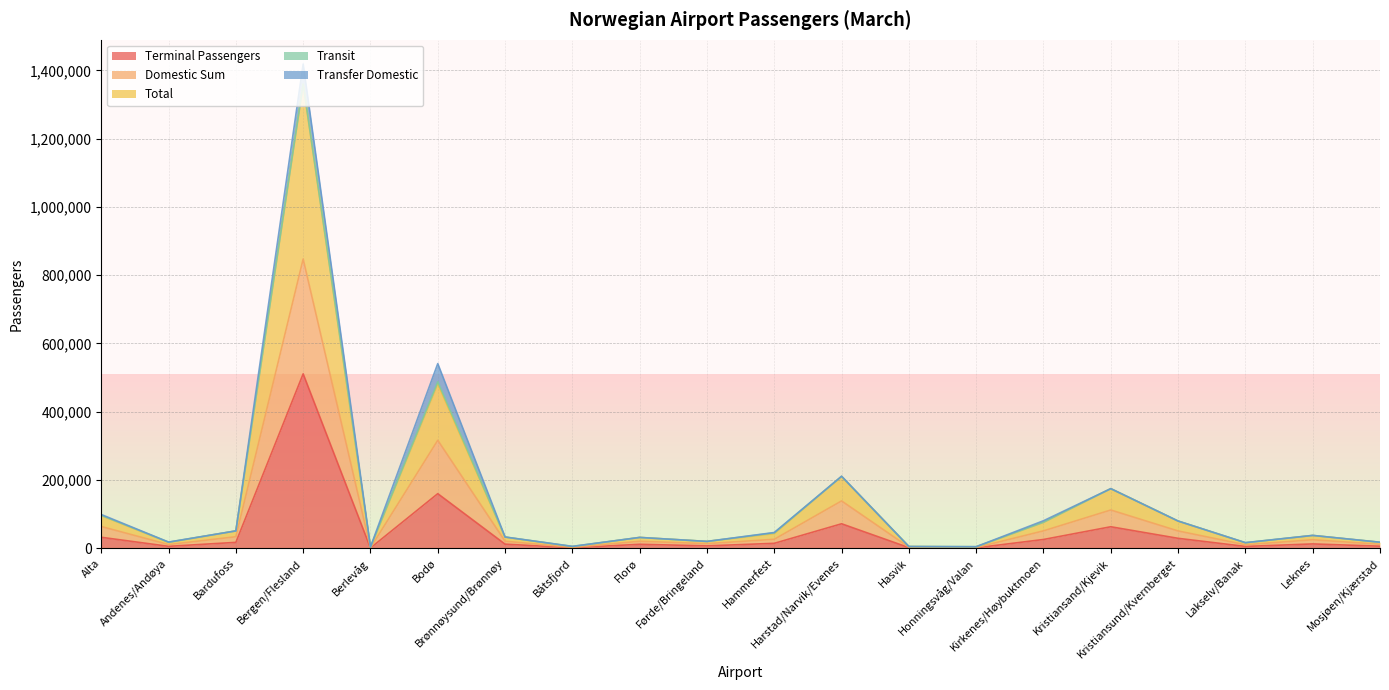

True or false: Terminal Passengers and Domestic Sum cross at least once.

False